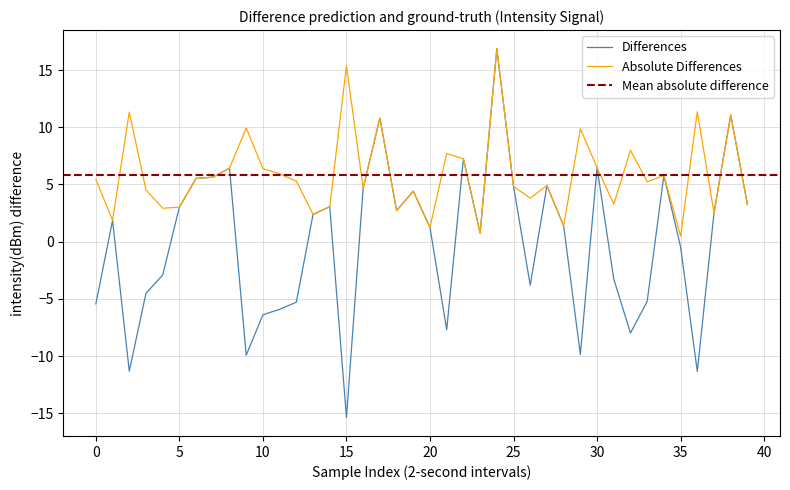

Does the chart have visible grid lines?

Yes